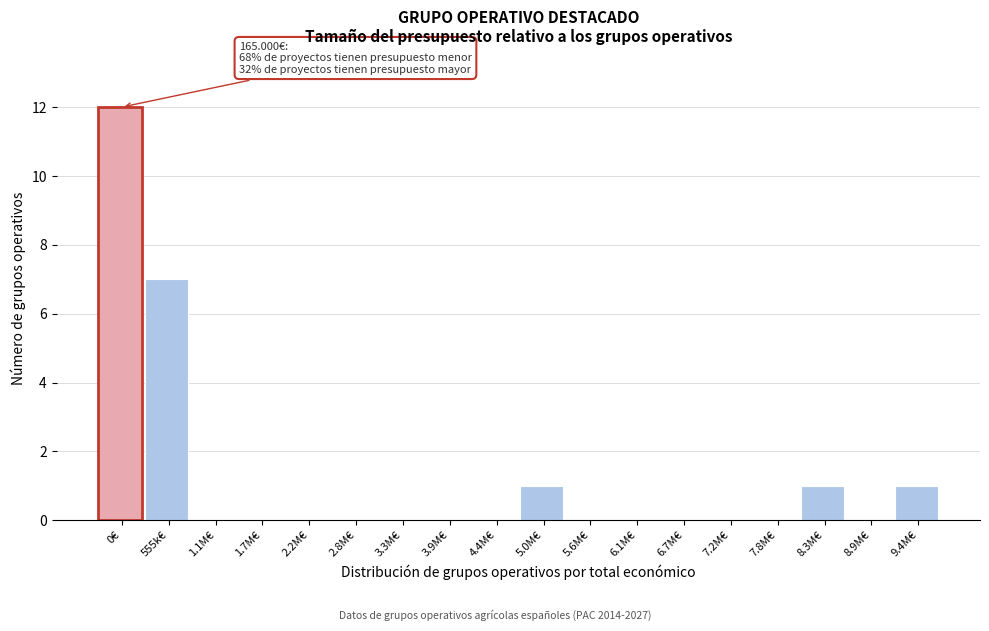

Reading right to left, list all the values displayed in this chart.

9.4M€=1	8.9M€=0	8.3M€=1	7.8M€=0	7.2M€=0	6.7M€=0	6.1M€=0	5.6M€=0	5.0M€=1	4.4M€=0	3.9M€=0	3.3M€=0	2.8M€=0	2.2M€=0	1.7M€=0	1.1M€=0	555k€=7	0€=12